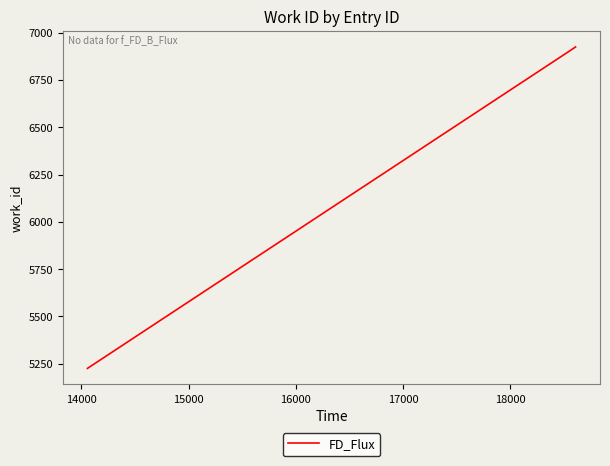

What is the sum of all values?

19054